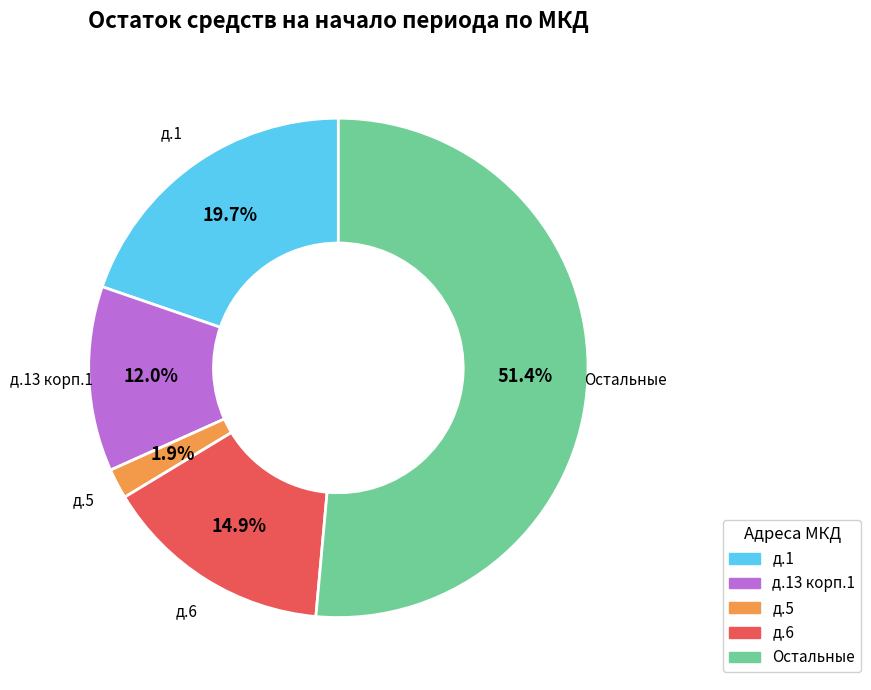

How many segments does this pie chart have?

5